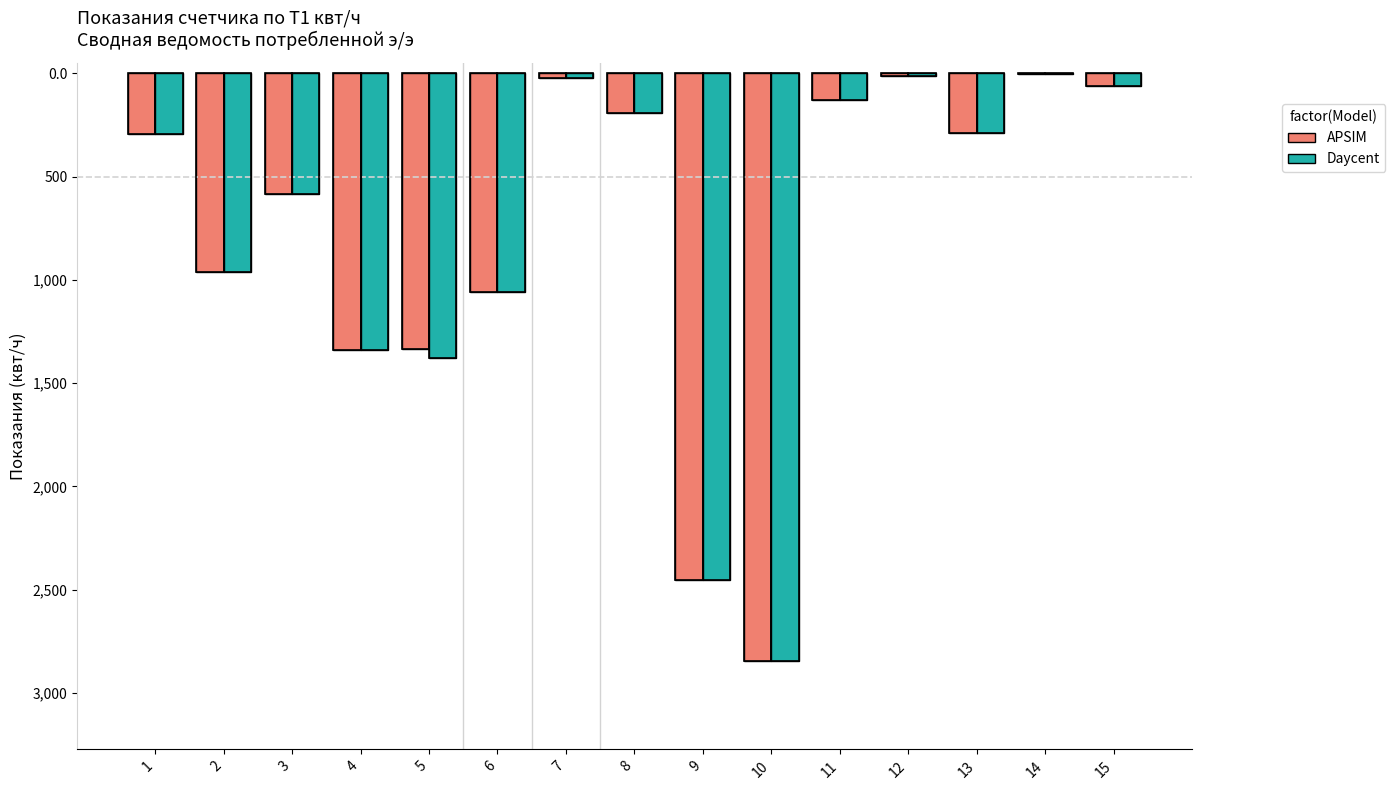

Is it true that Daycent equals -60 at 15?

True